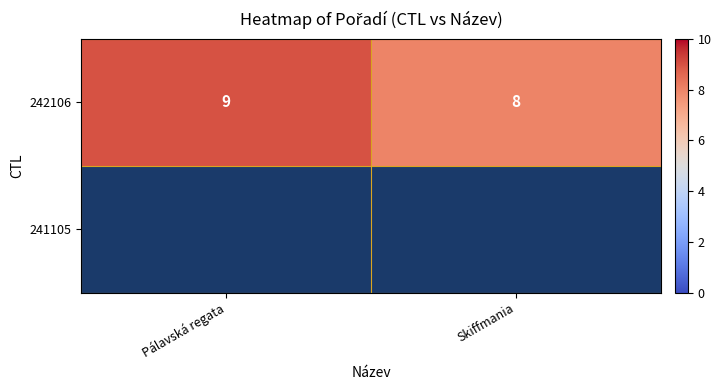

How many data points does each series have?

2